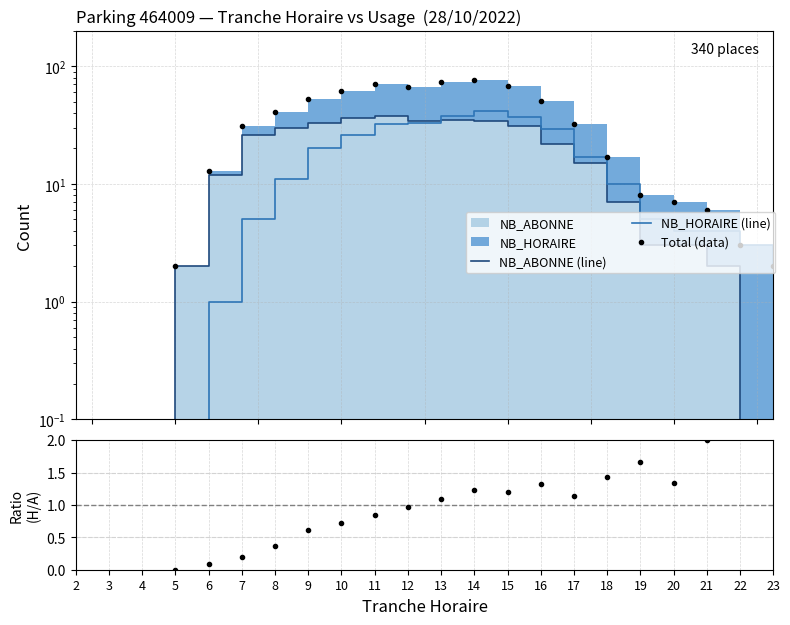

Between 15 and 19, which is larger?

15